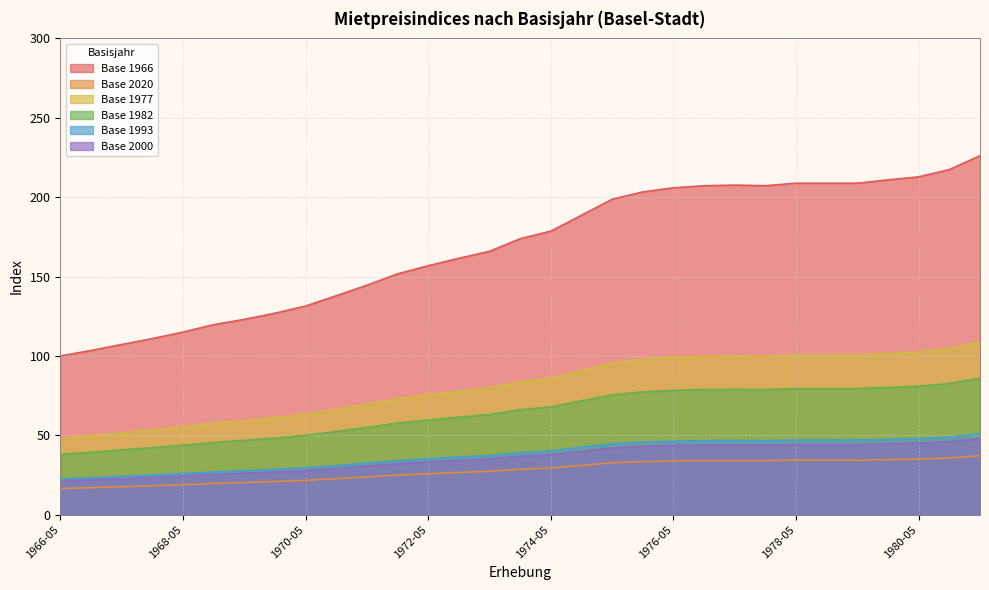

What is the average value of the Base 1966 series?

168.4